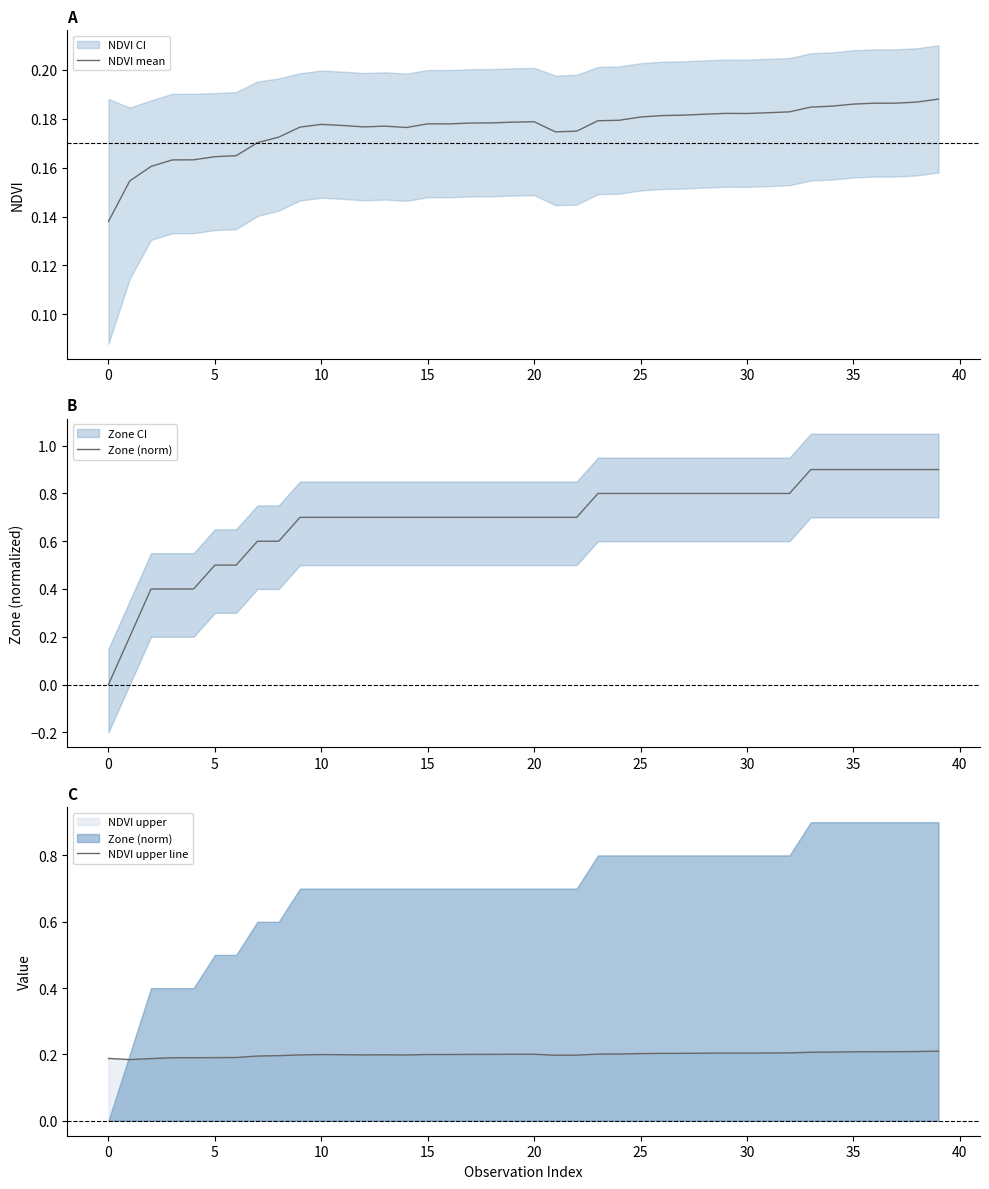

What is the label of the 22nd point from the right?

18